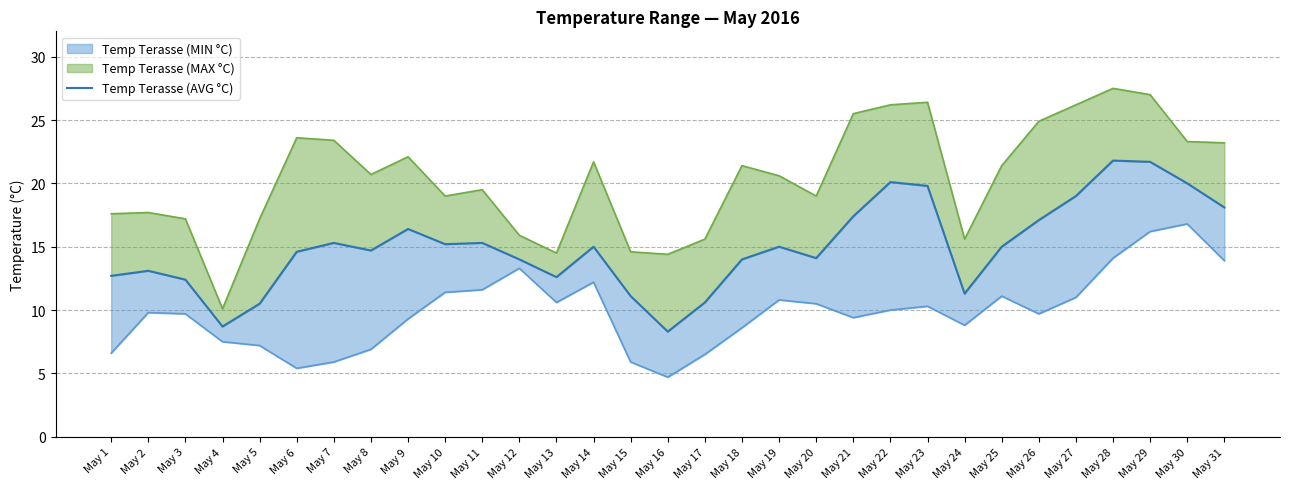

How many lines are shown in the chart?

1